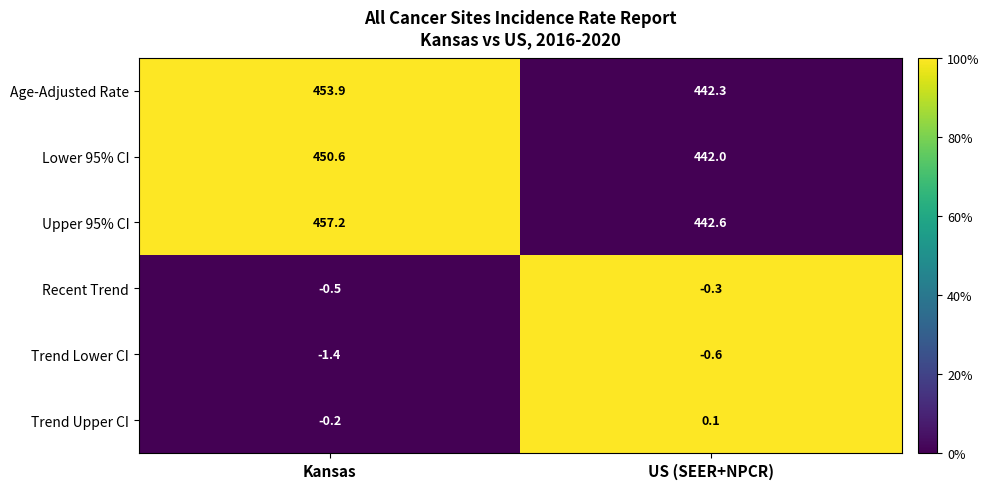

Reading right to left, transcribe all the data shown in this chart.

Age-Adjusted Rate: US (SEER+NPCR)=442.3	Kansas=453.9
Lower 95% CI: US (SEER+NPCR)=442.0	Kansas=450.6
Upper 95% CI: US (SEER+NPCR)=442.6	Kansas=457.2
Recent Trend: US (SEER+NPCR)=-0.3	Kansas=-0.5
Trend Lower CI: US (SEER+NPCR)=-0.6	Kansas=-1.4
Trend Upper CI: US (SEER+NPCR)=0.1	Kansas=-0.2